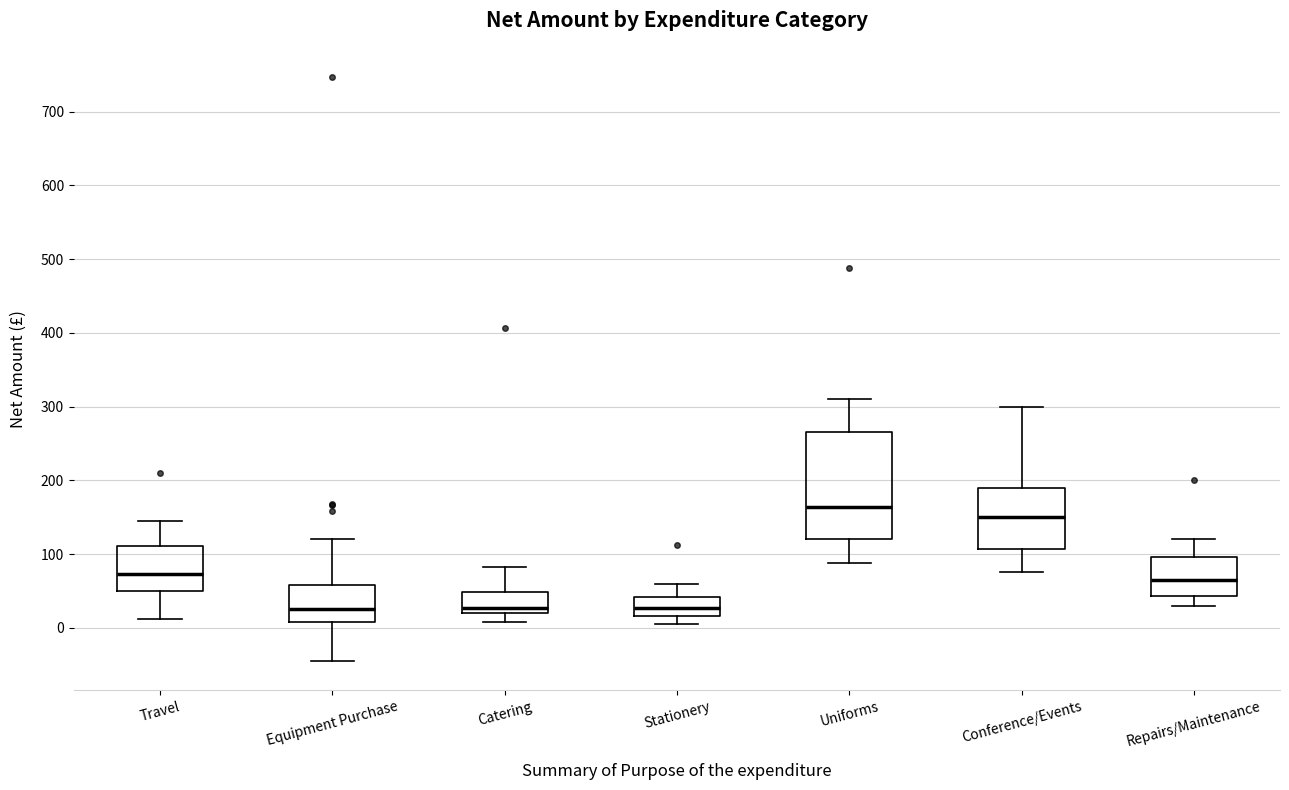

Where is the upper edge of the box for Conference/Events on the y-axis? The values are not printed on the chart, so give them approximately, as read against the axis.

190